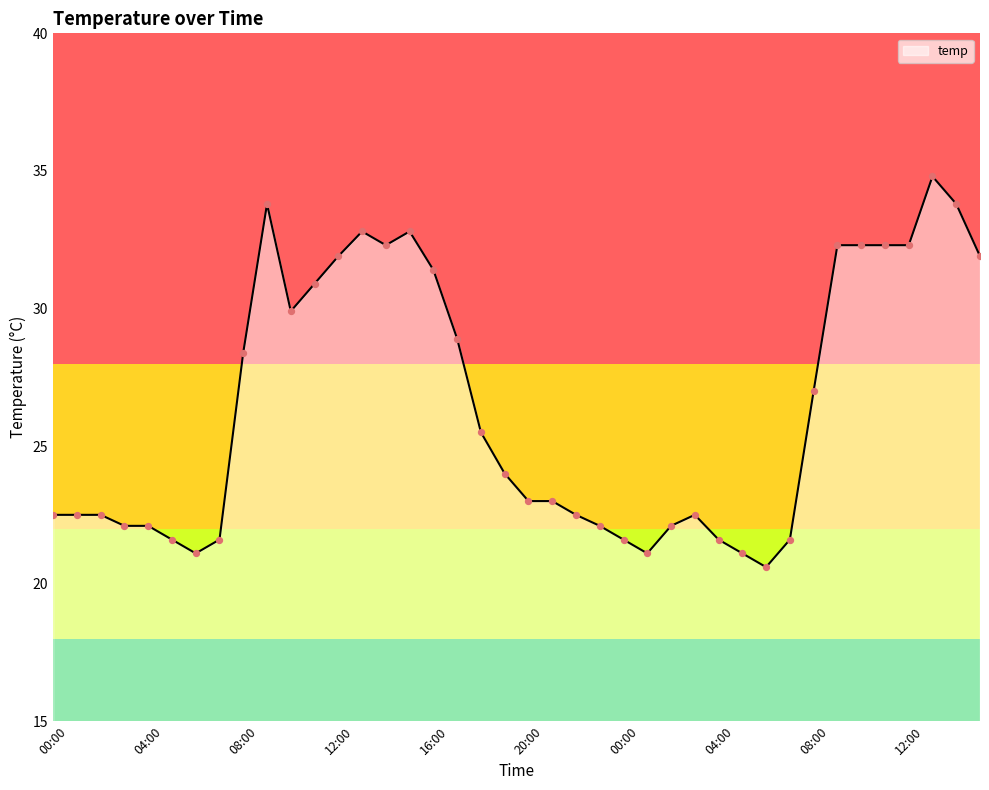

What is the minimum value shown in the chart?

20.6